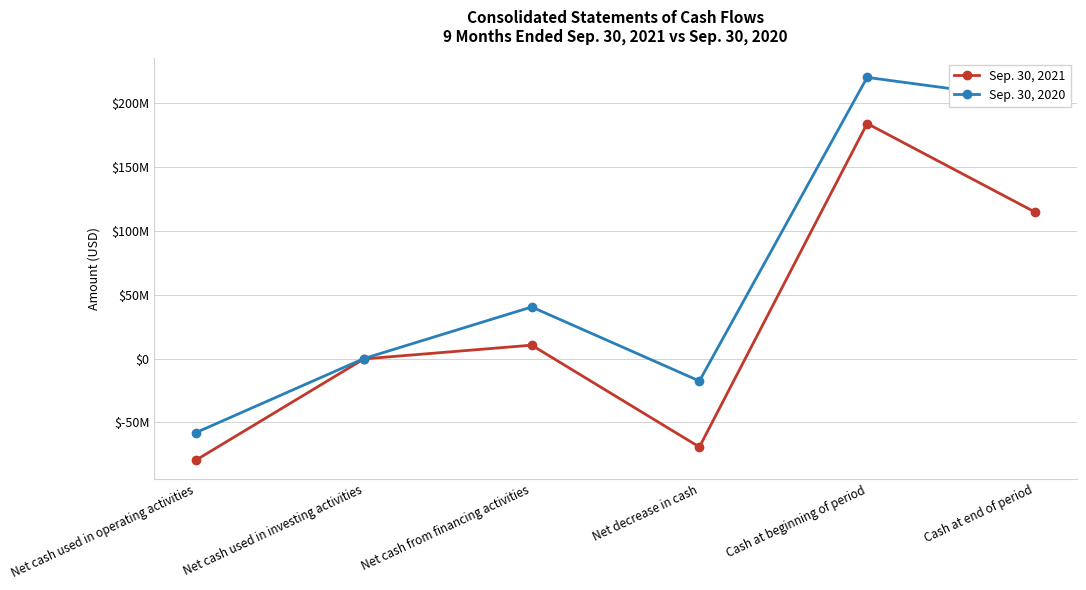

What are all the series names shown in the legend?

Sep. 30, 2021, Sep. 30, 2020